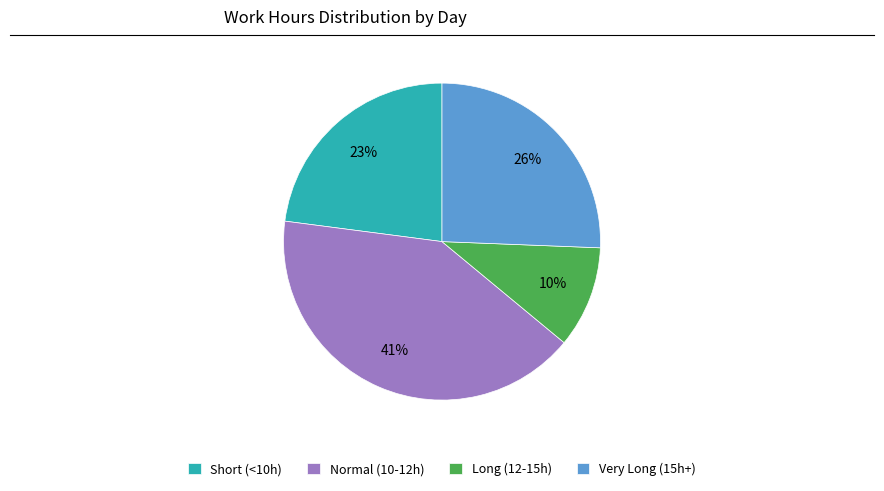

To the nearest percent, what is the difference between the largest and smallest slice percentages?

31%